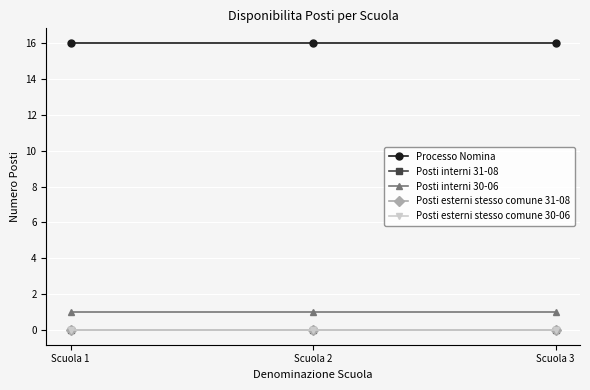

Which series has the largest total across all categories?

Processo Nomina